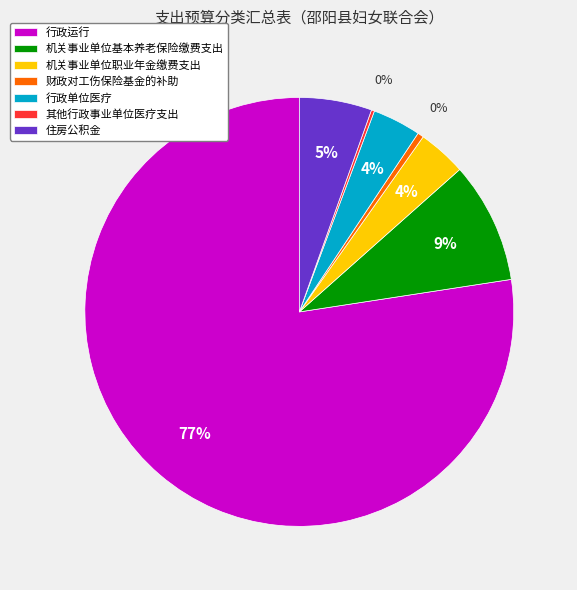

Do 财政对工伤保险基金的补助 and 机关事业单位基本养老保险缴费支出 together represent more than half of the pie?

No